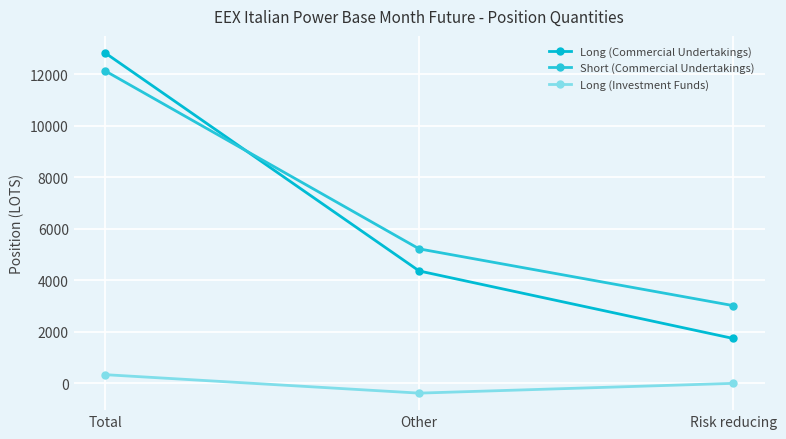

At which category is the sum across all series the highest?

Total